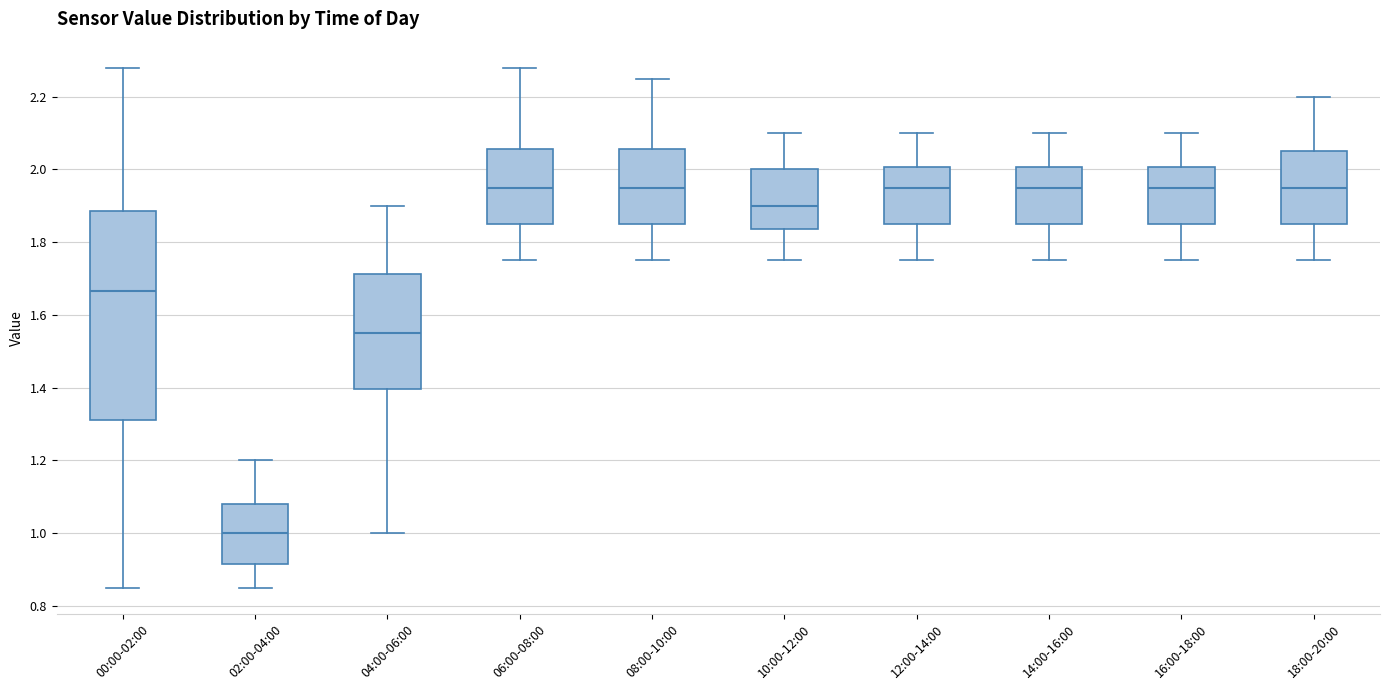

Reading left to right, transcribe this box plot: for each box, give where its median line is, the range the box spans, and where its two whiskers end, as read against the y-axis. The values are not printed on the chart, so give them approximately, as read against the axis.

00:00-02:00: median 1.66, box 1.32 to 1.88, whiskers 0.86 to 2.28
02:00-04:00: median 1.00, box 0.92 to 1.08, whiskers 0.86 to 1.20
04:00-06:00: median 1.56, box 1.40 to 1.72, whiskers 1.00 to 1.90
06:00-08:00: median 1.96, box 1.86 to 2.06, whiskers 1.76 to 2.28
08:00-10:00: median 1.96, box 1.86 to 2.06, whiskers 1.76 to 2.26
10:00-12:00: median 1.90, box 1.84 to 2.00, whiskers 1.76 to 2.10
12:00-14:00: median 1.96, box 1.86 to 2.00, whiskers 1.76 to 2.10
14:00-16:00: median 1.96, box 1.86 to 2.00, whiskers 1.76 to 2.10
16:00-18:00: median 1.96, box 1.86 to 2.00, whiskers 1.76 to 2.10
18:00-20:00: median 1.96, box 1.86 to 2.06, whiskers 1.76 to 2.20